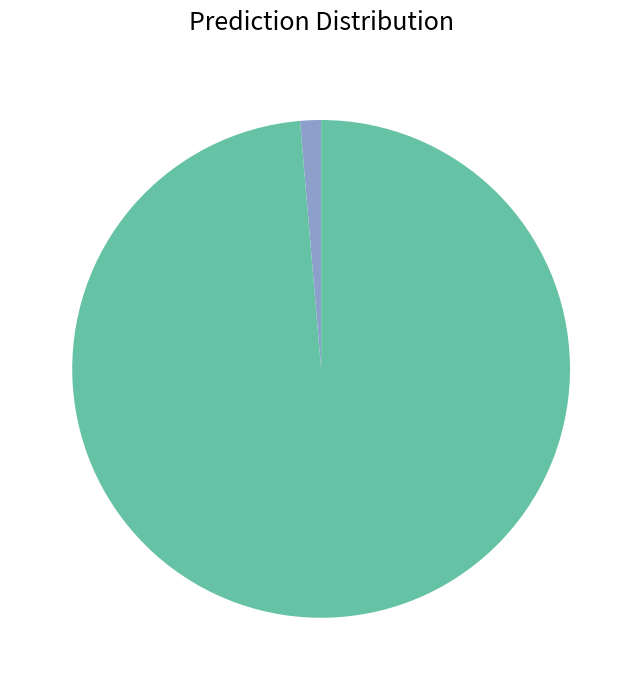

Is there a majority slice in this chart?

Yes